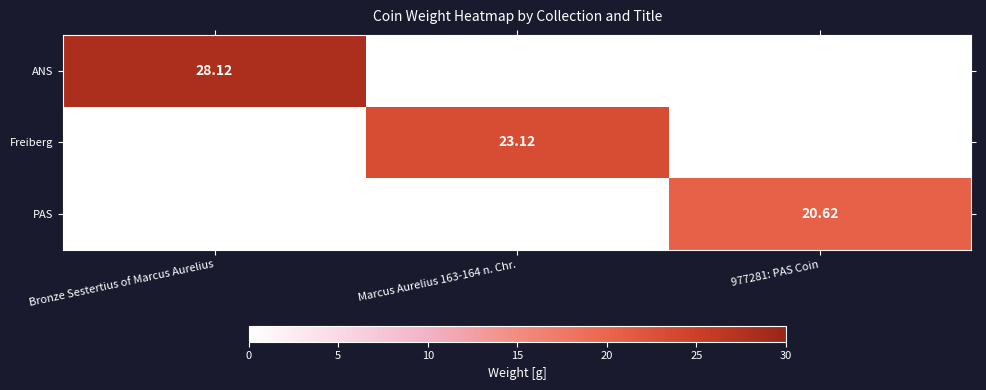

Is the value of ANS at 977281: PAS Coin greater than the value of Freiberg at 977281: PAS Coin?

No